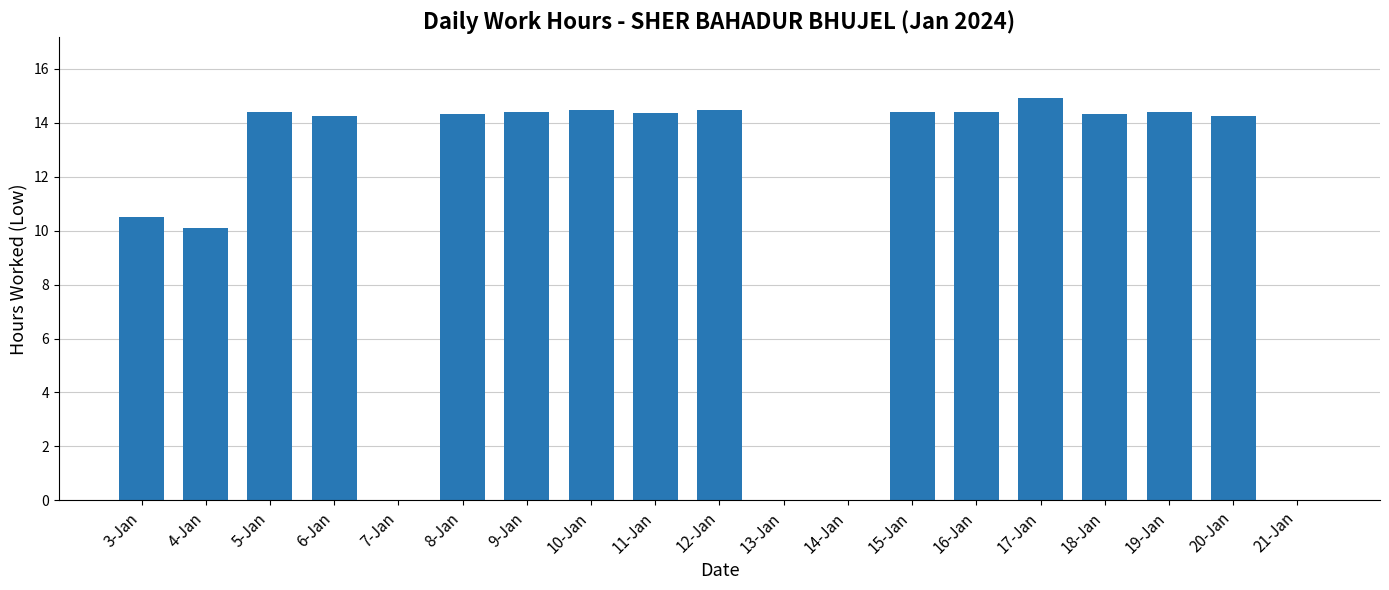

The value at 14-Jan is -10.3. True or false?

False